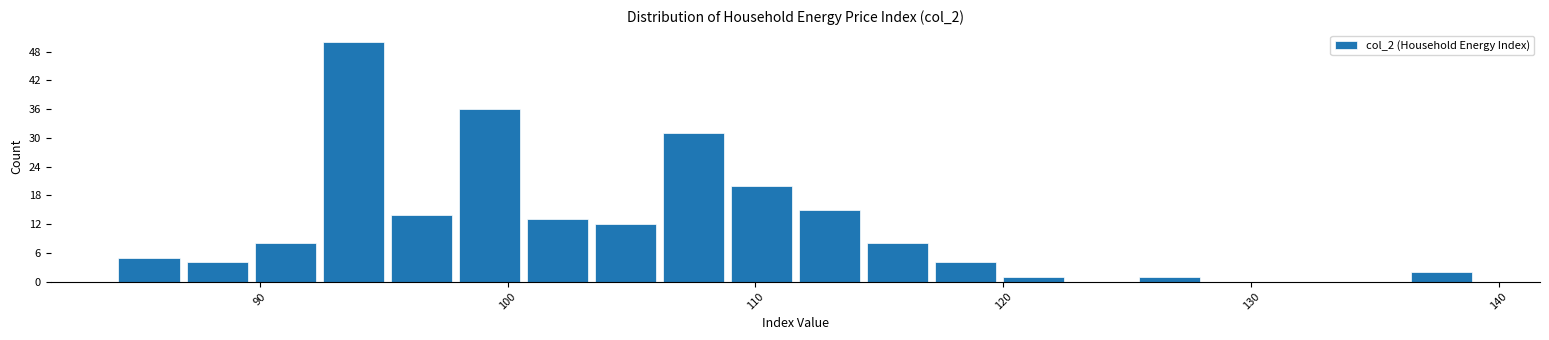

Read against the x-axis, roughly where is the centre of the tallest bar?

94